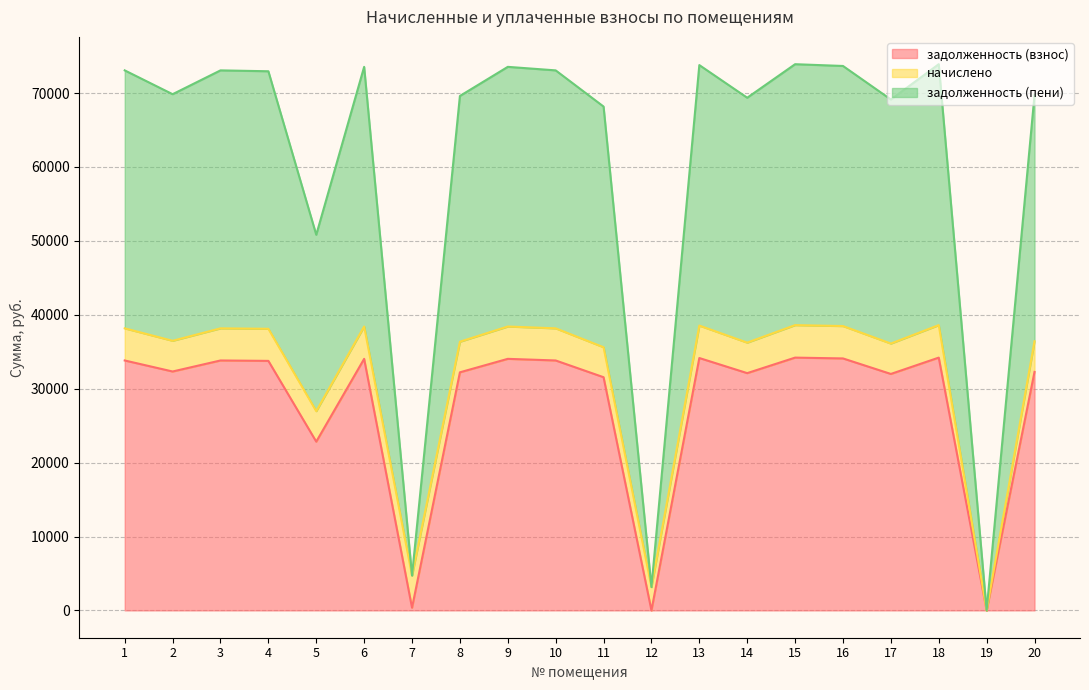

Where is the first local maximum for задолженность (пени)?

3